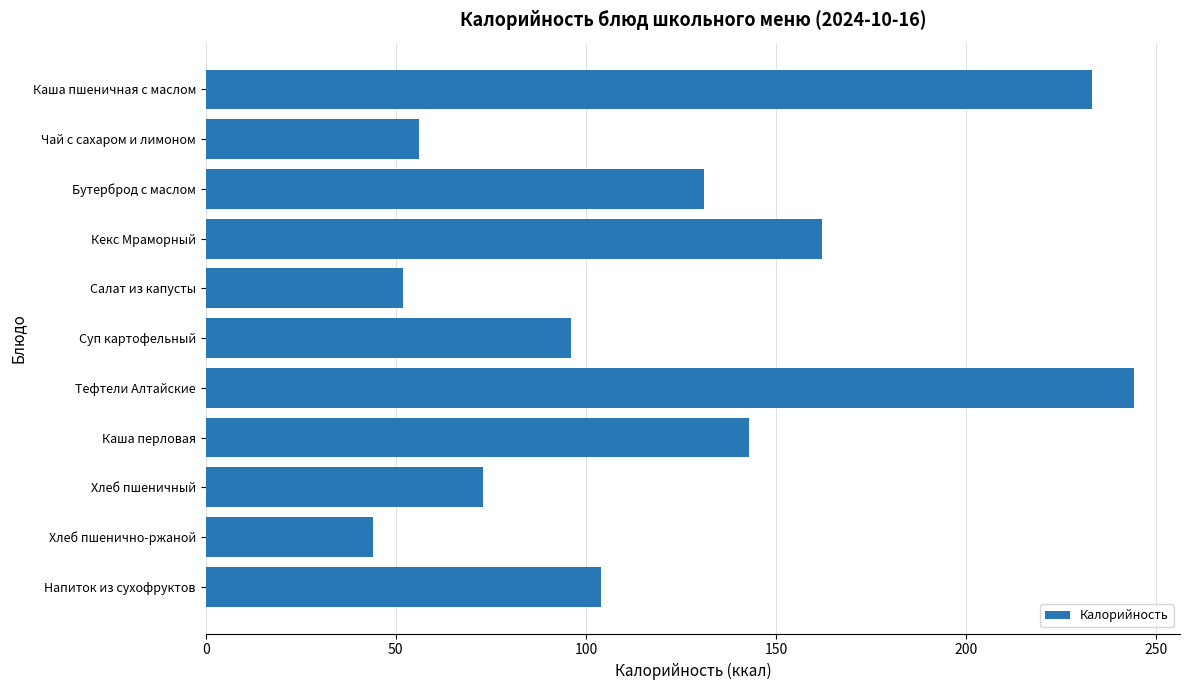

What is the greatest value displayed?

244